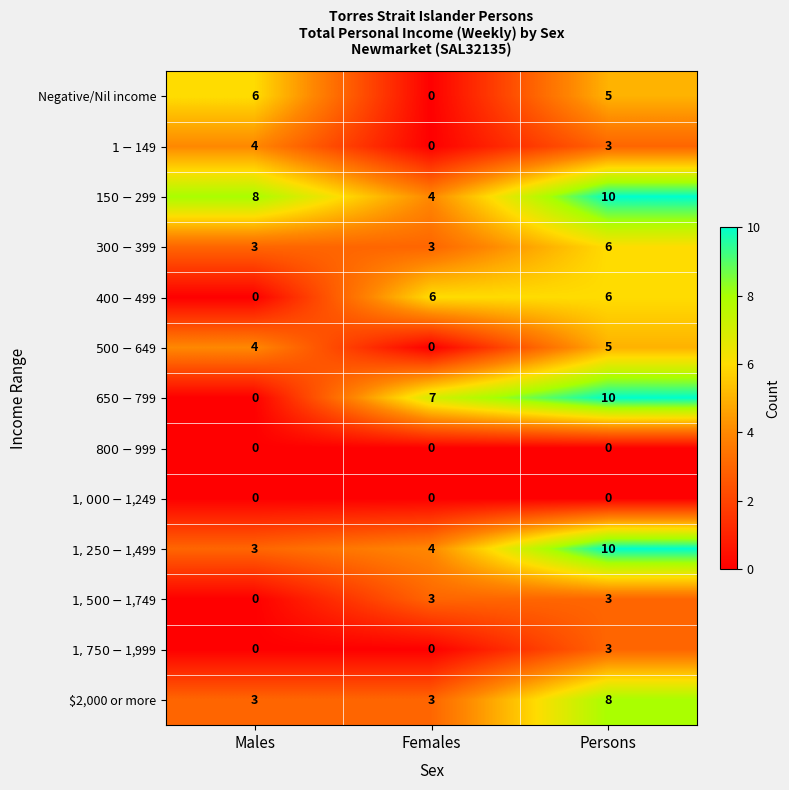

The $2,000 or more series shows 5 at Females. True or false?

False